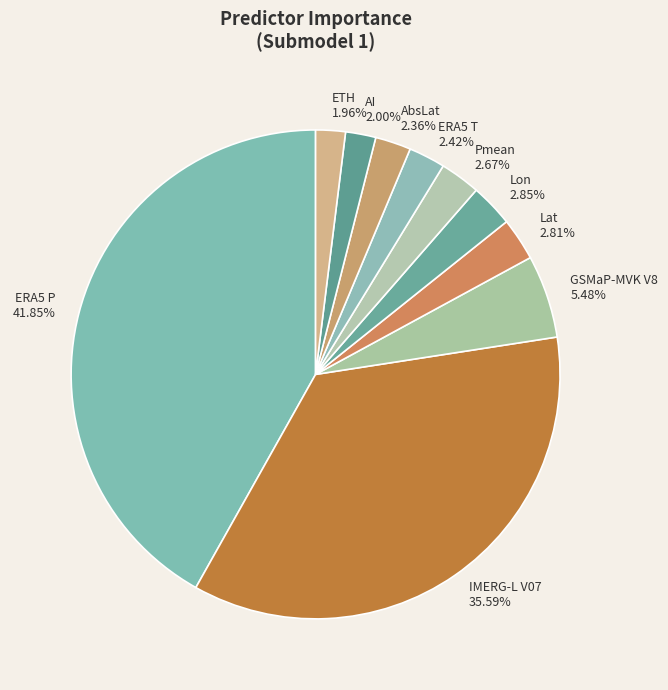

True or false: AI accounts for 2% of the total.

True